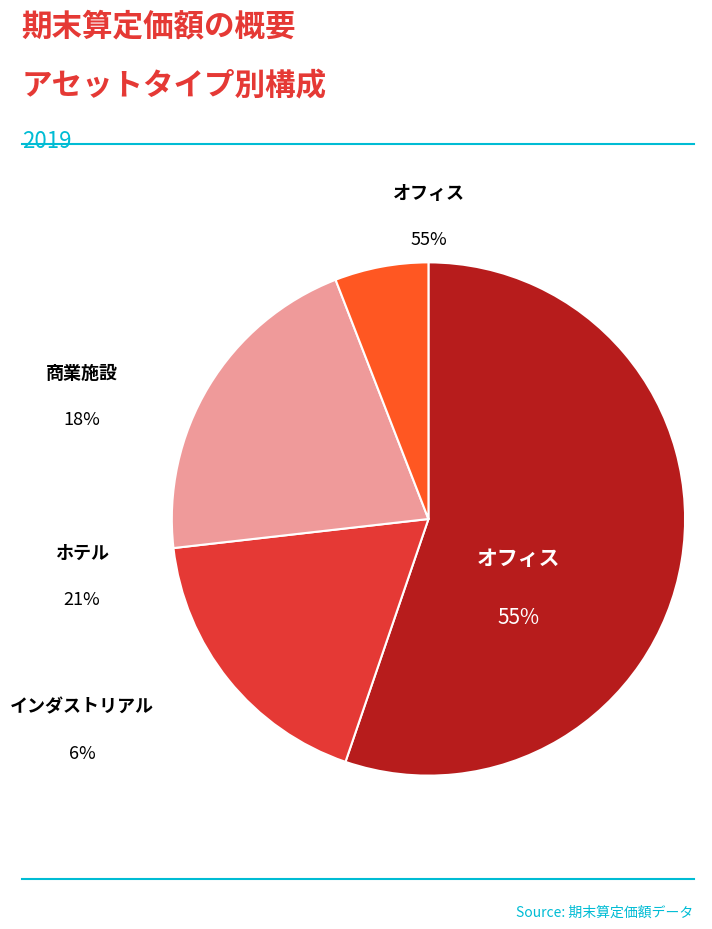

Is there a majority slice in this chart?

Yes